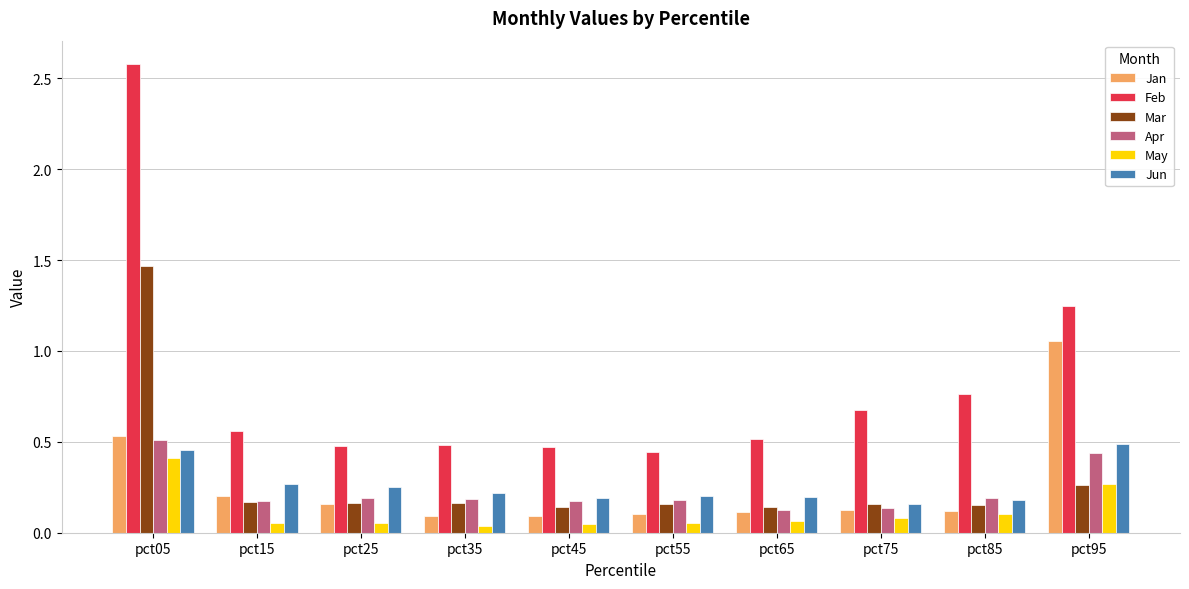

At which category is the sum across all series the highest?

pct05